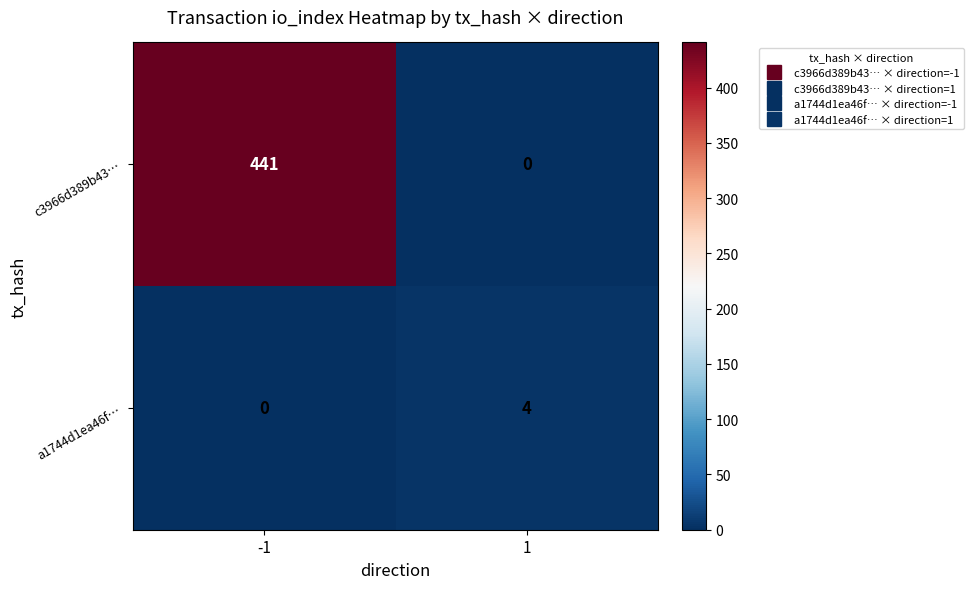

Reading left to right, what are all the values shown in this chart?

c3966d389b43…: -1=441	1=0
a1744d1ea46f…: -1=0	1=4